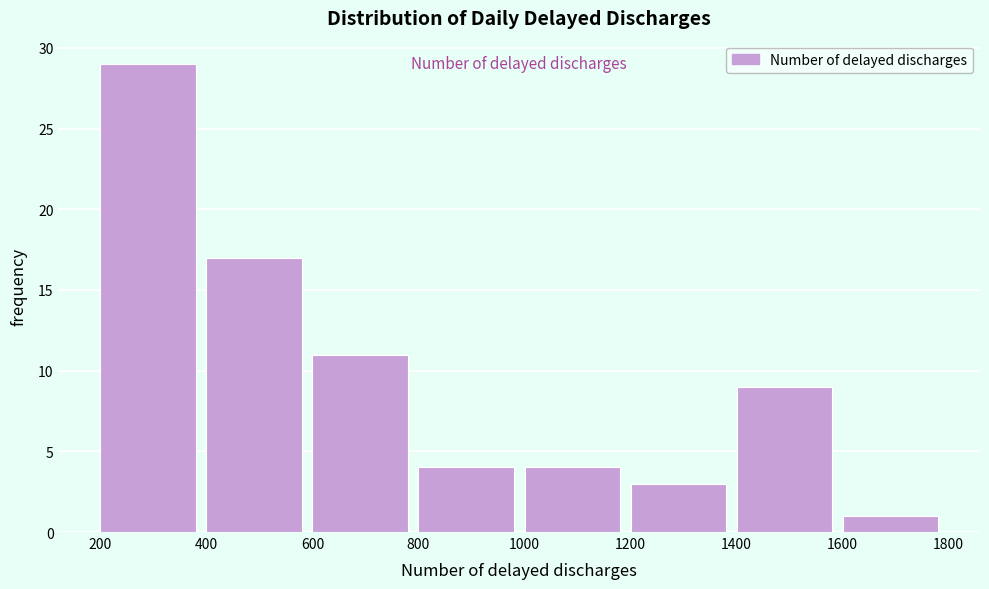

Reading left to right, list every bar in this chart as the range it spans on the x-axis followed by its height. The values are not printed on the chart, so give them approximately, as read against the axis.

200 to 400: 29
400 to 600: 17
600 to 800: 11
800 to 1000: 4
1000 to 1200: 4
1200 to 1400: 3
1400 to 1600: 9
1600 to 1800: 1